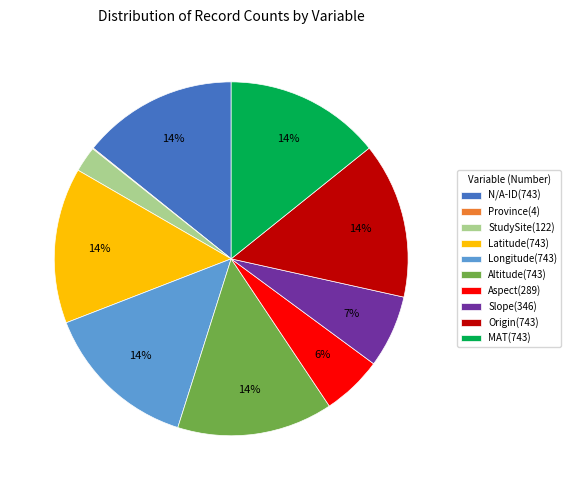

To the nearest percent, what percentage of the pie is N/A-ID(743)?

14%